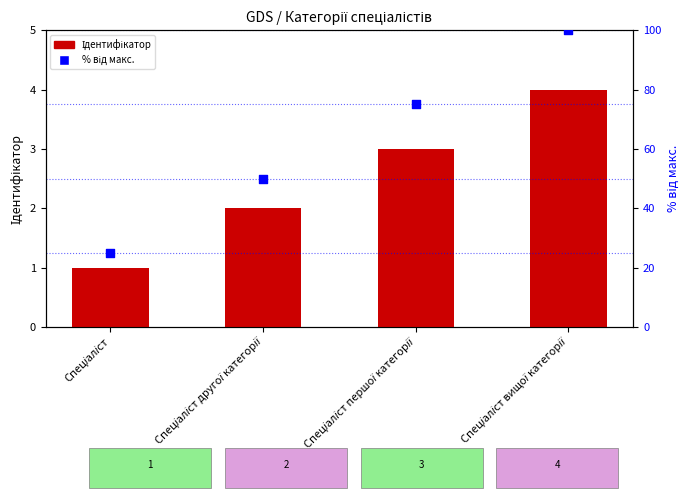

Which series has the largest total across all categories?

% від макс.